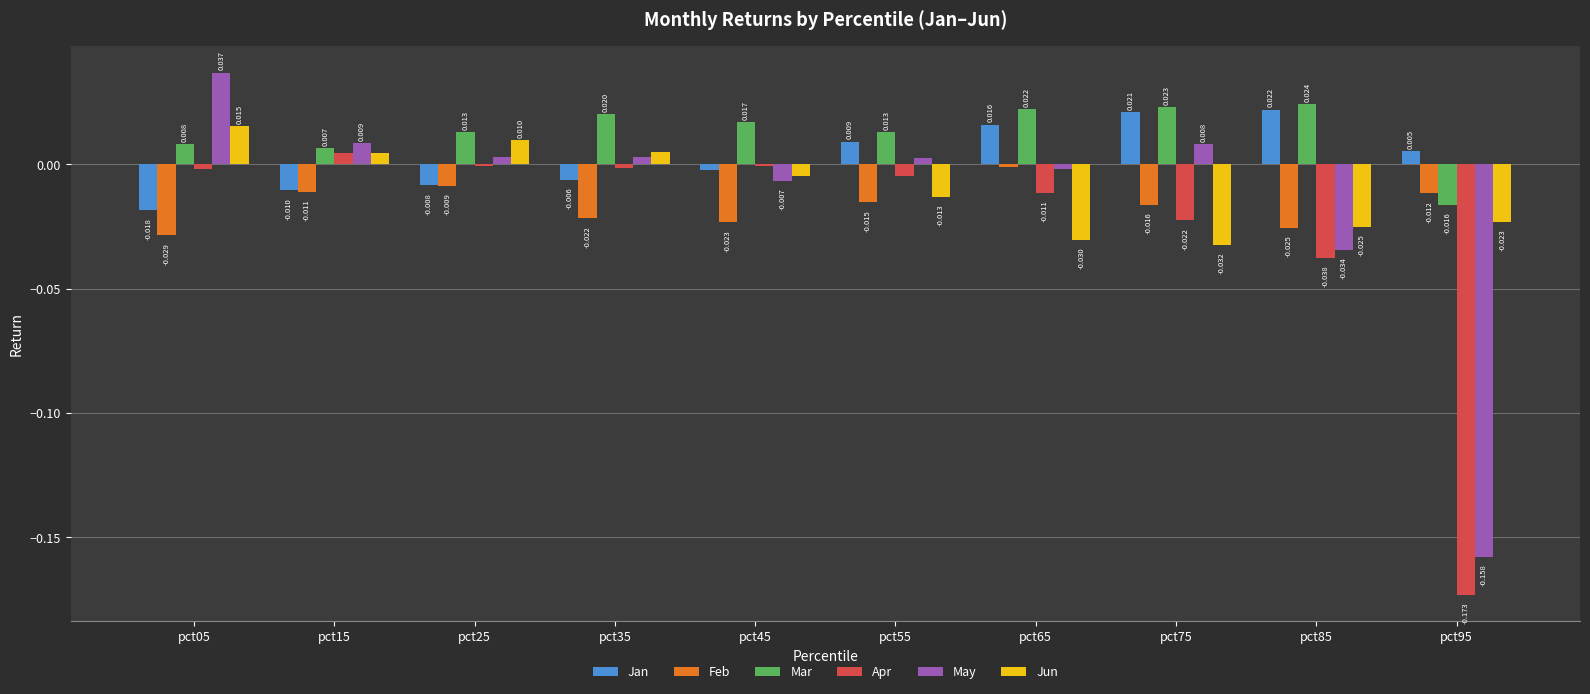

Count the Mar values in the range 0 to 1.

9